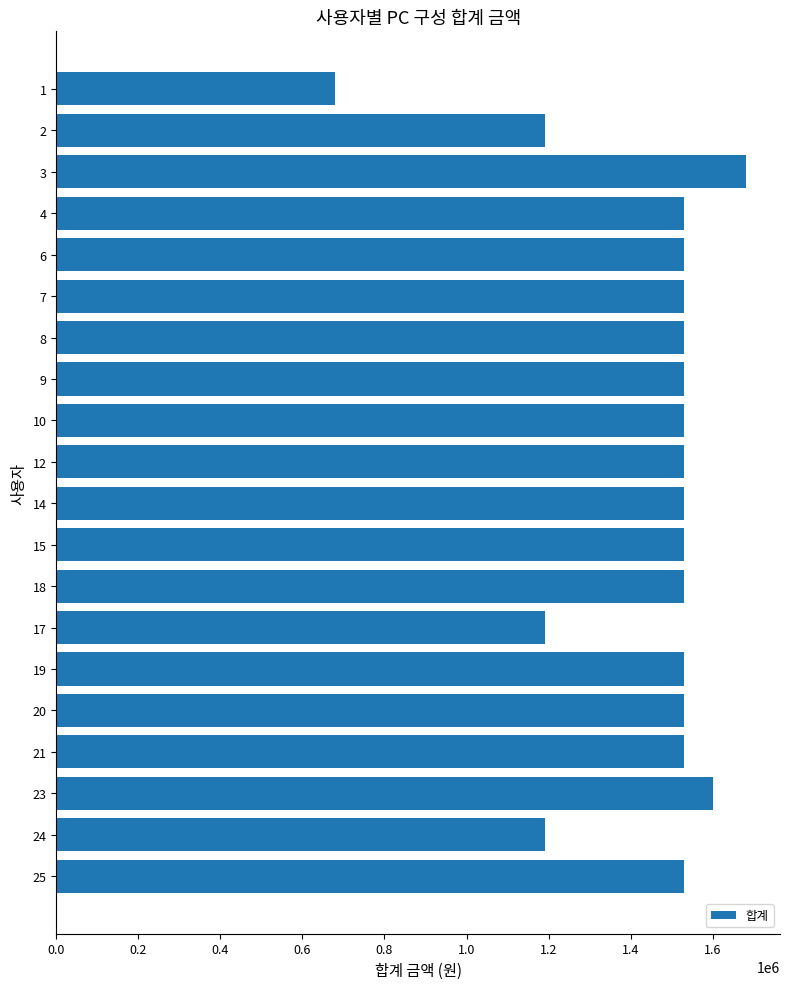

What is the value of the 19th bar from the top?

1190000